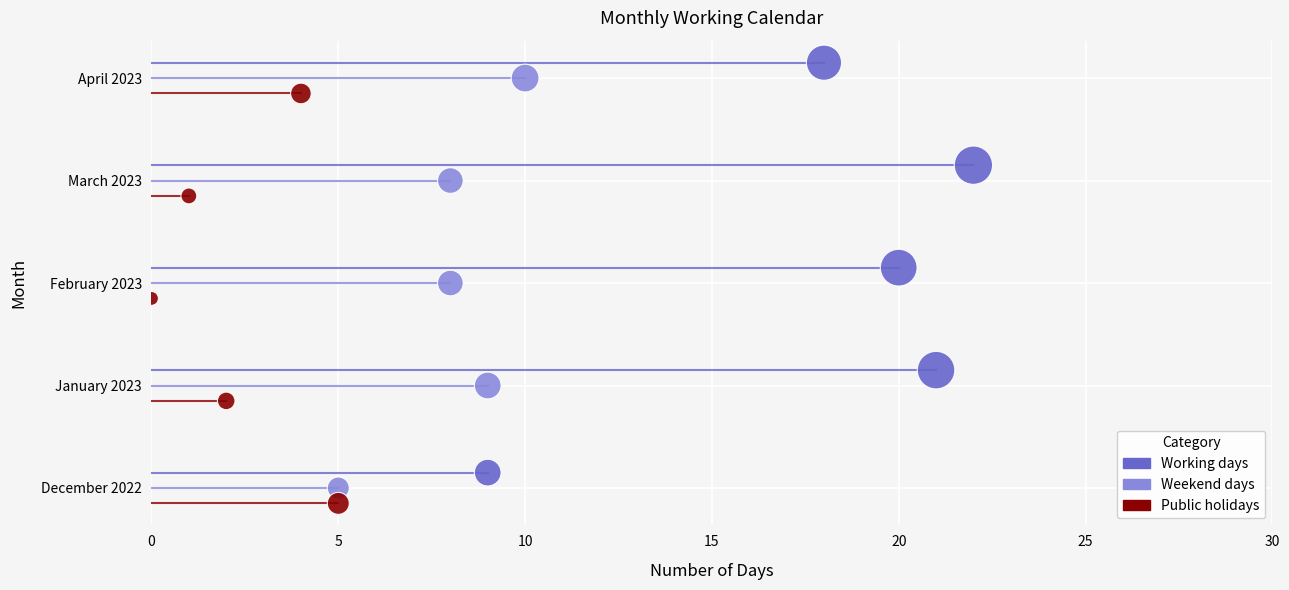

Which series contains the lowest Y value?

Public holidays